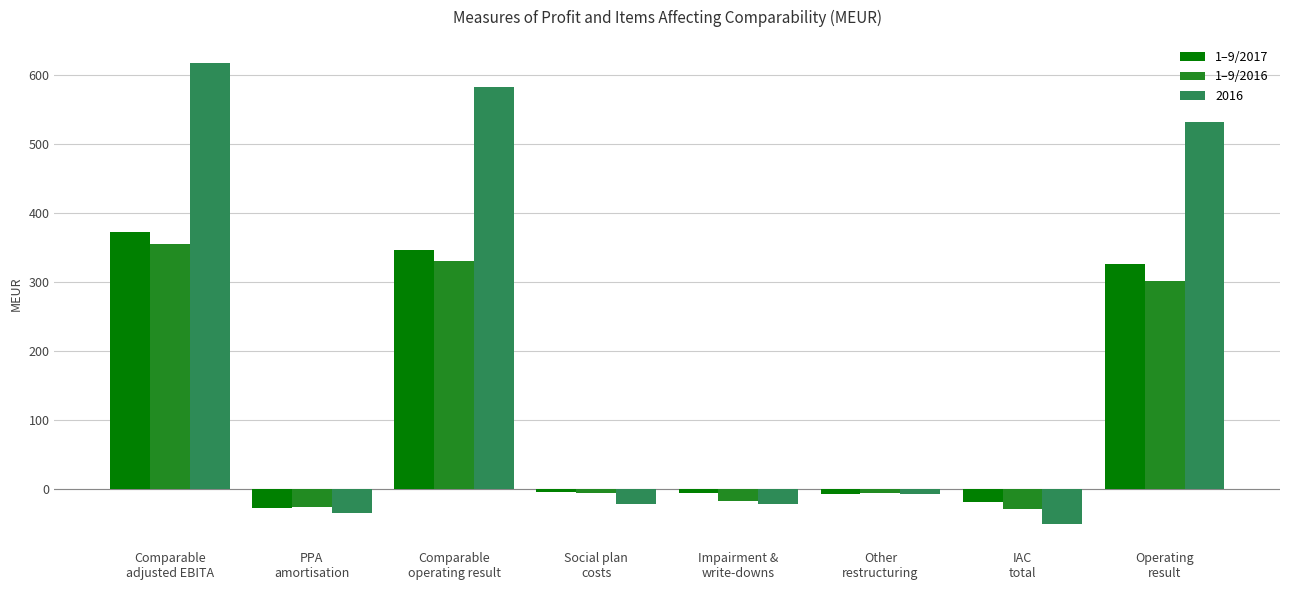

What is the label of the 5th bar from the left?

Impairment &
write-downs